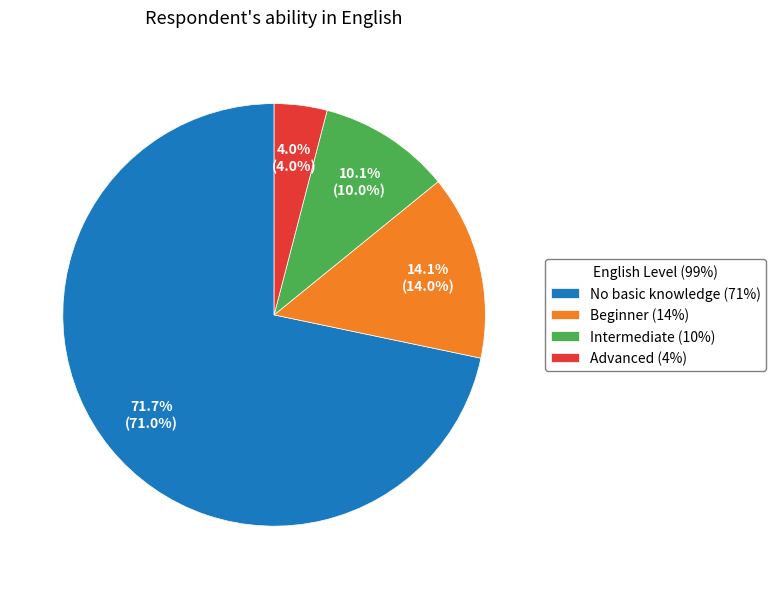

Do Beginner (14%) and No basic knowledge (71%) together represent more than half of the pie?

Yes